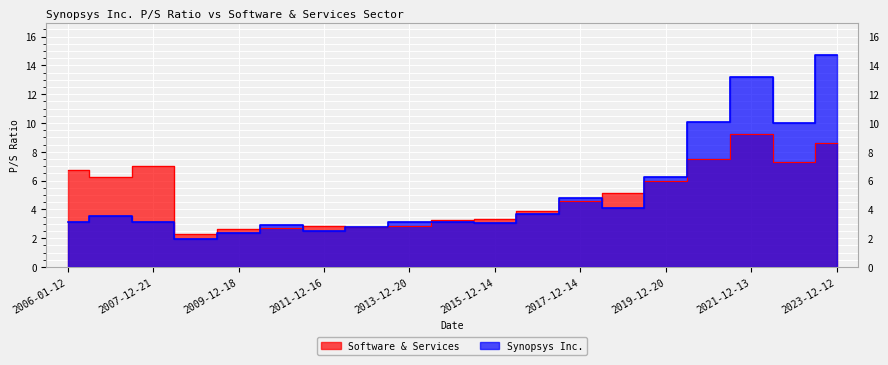

True or false: Software & Services and Synopsys Inc. cross at least once.

True